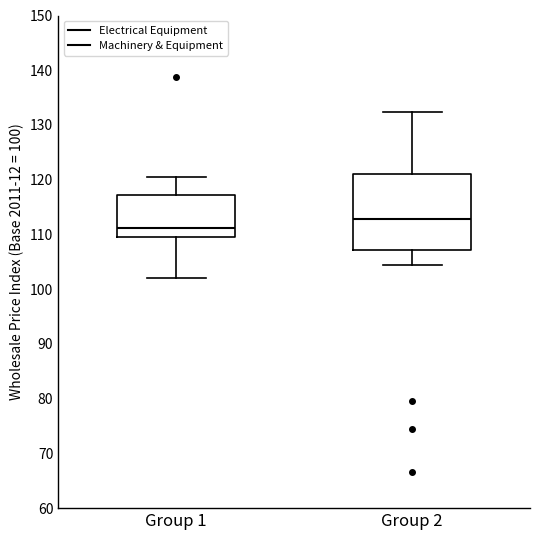

Which box has the highest median line?

Group 2